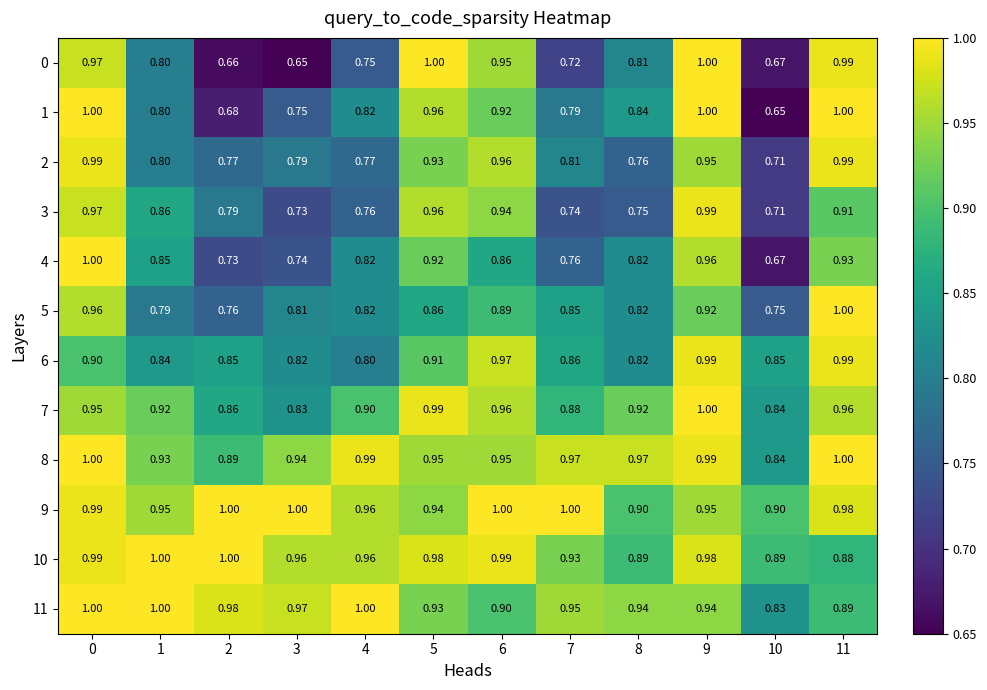

Which series has the largest range (max minus min)?

row_0